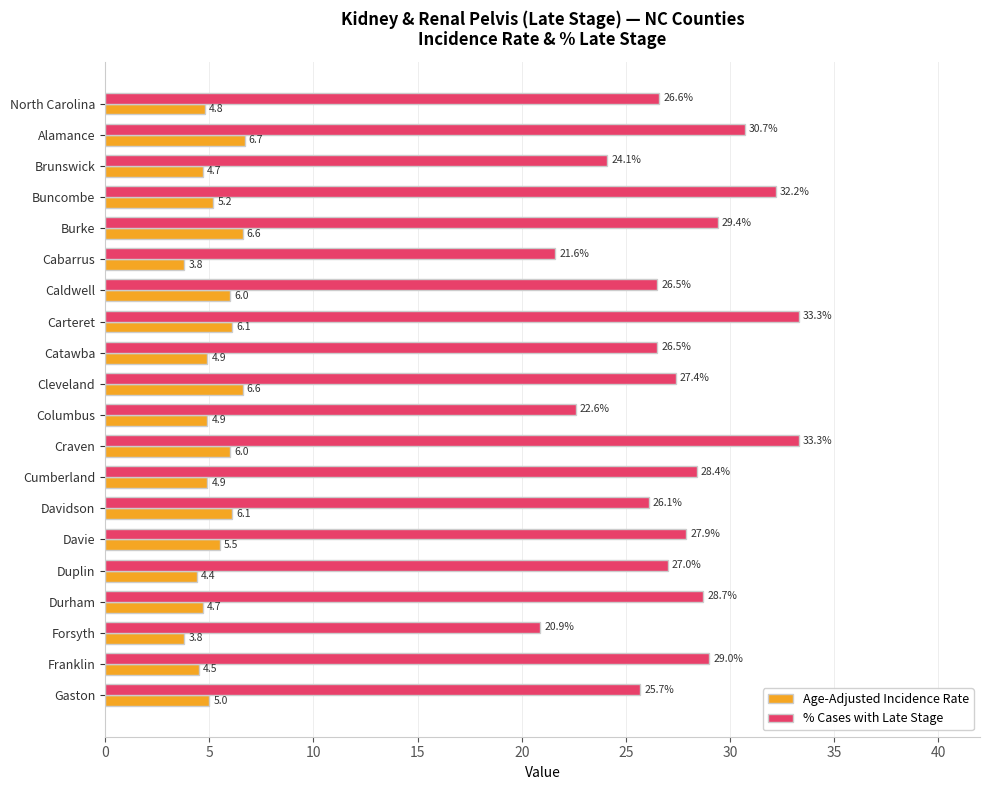

How many data points in Age-Adjusted Incidence Rate are less than 5?

10